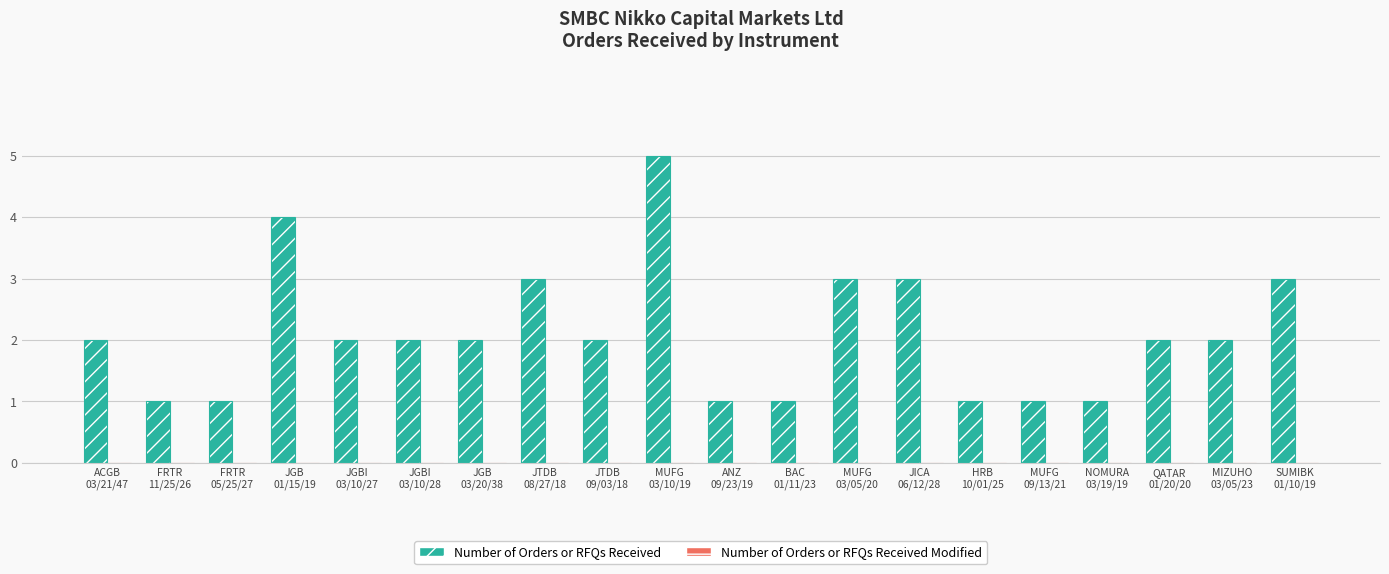

Reading left to right, transcribe all the data shown in this chart.

Number of Orders or RFQs Received: ACGB
03/21/47=2	FRTR
11/25/26=1	FRTR
05/25/27=1	JGB
01/15/19=4	JGBI
03/10/27=2	JGBI
03/10/28=2	JGB
03/20/38=2	JTDB
08/27/18=3	JTDB
09/03/18=2	MUFG
03/10/19=5	ANZ
09/23/19=1	BAC
01/11/23=1	MUFG
03/05/20=3	JICA
06/12/28=3	HRB
10/01/25=1	MUFG
09/13/21=1	NOMURA
03/19/19=1	QATAR
01/20/20=2	MIZUHO
03/05/23=2	SUMIBK
01/10/19=3
Number of Orders or RFQs Received Modified: ACGB
03/21/47=0	FRTR
11/25/26=0	FRTR
05/25/27=0	JGB
01/15/19=0	JGBI
03/10/27=0	JGBI
03/10/28=0	JGB
03/20/38=0	JTDB
08/27/18=0	JTDB
09/03/18=0	MUFG
03/10/19=0	ANZ
09/23/19=0	BAC
01/11/23=0	MUFG
03/05/20=0	JICA
06/12/28=0	HRB
10/01/25=0	MUFG
09/13/21=0	NOMURA
03/19/19=0	QATAR
01/20/20=0	MIZUHO
03/05/23=0	SUMIBK
01/10/19=0